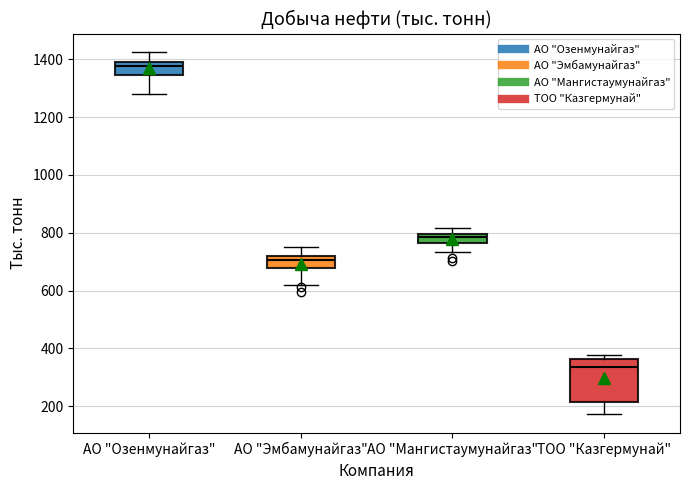

Which box is the tallest, from its lower edge to its upper edge?

ТОО "Казгермунай"